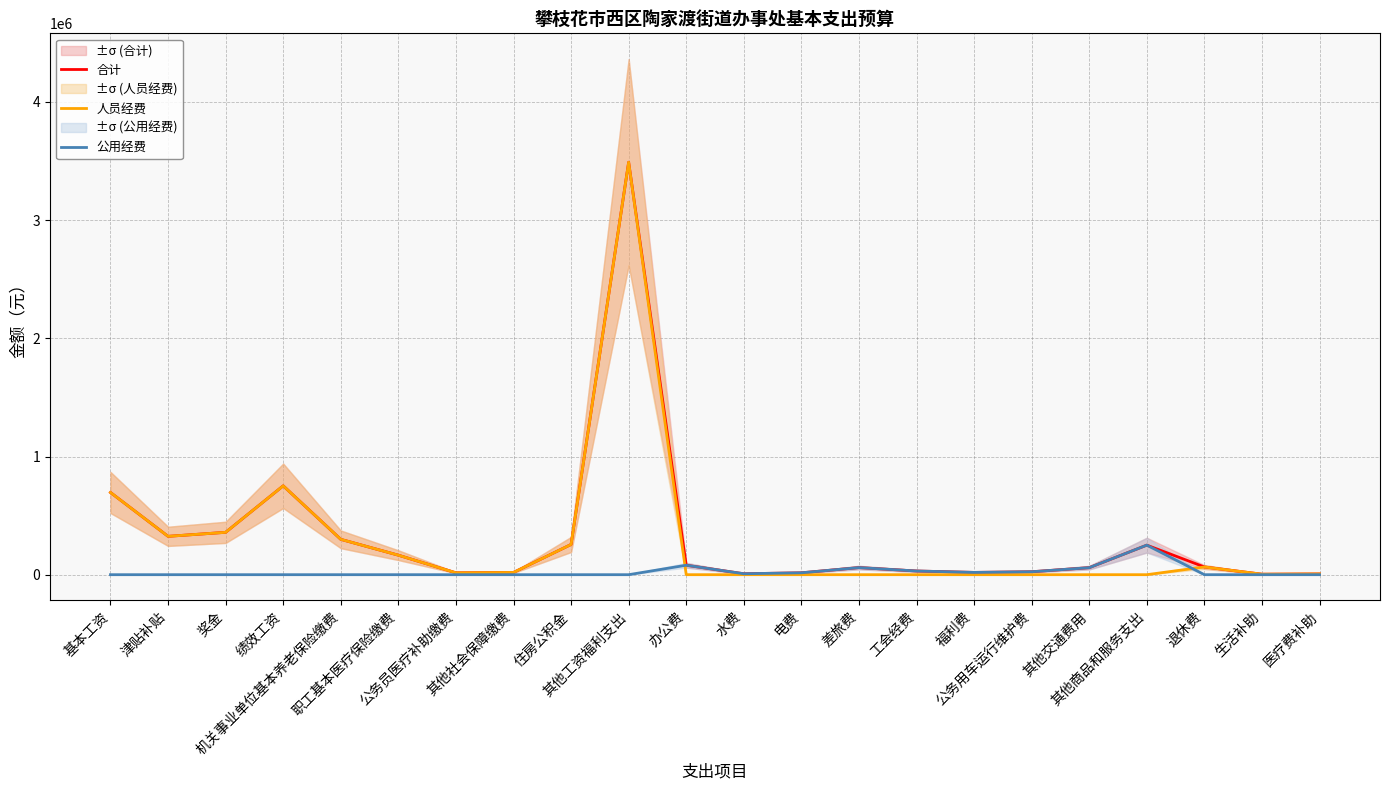

How many data points in 合计 are above 65315?

11